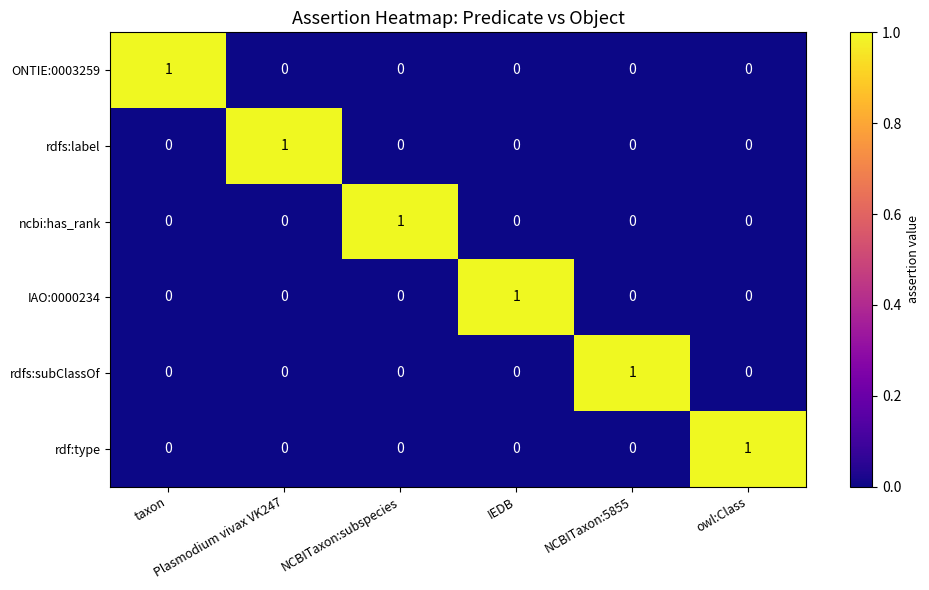

At how many categories does at least one series exceed 0?

6